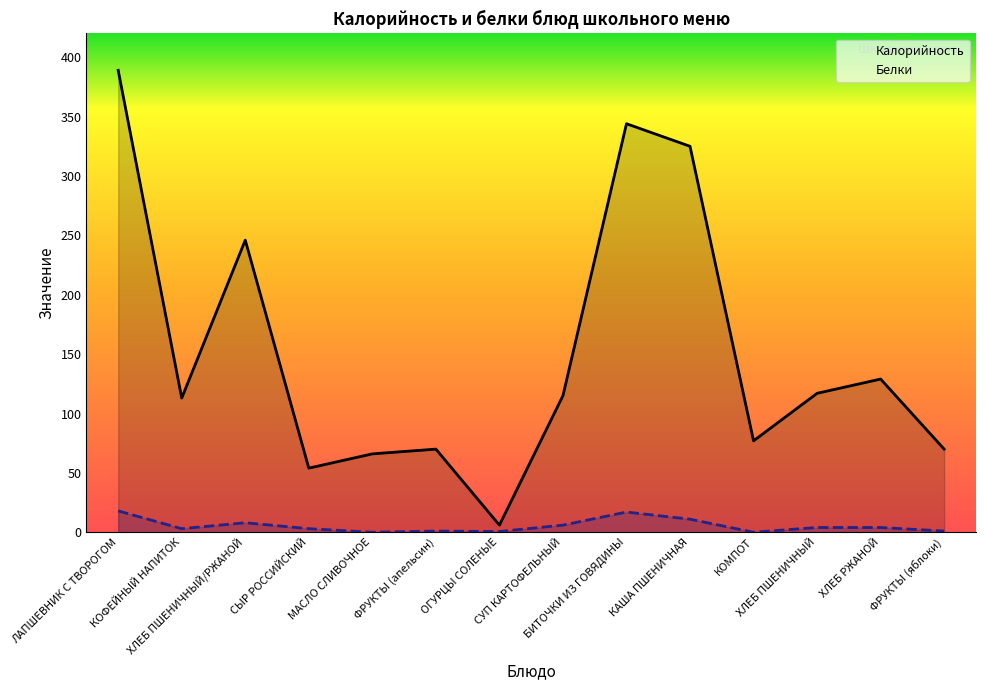

Where does the Калорийность series first go above 115?

ЛАПШЕВНИК С ТВОРОГОМ